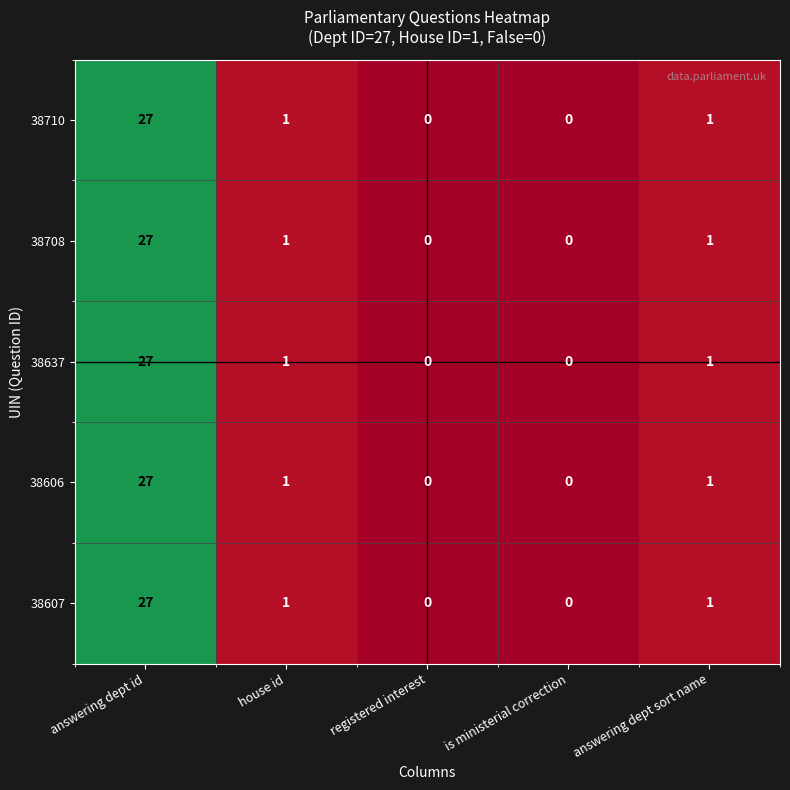

At which label does 38607 reach its peak?

answering dept id